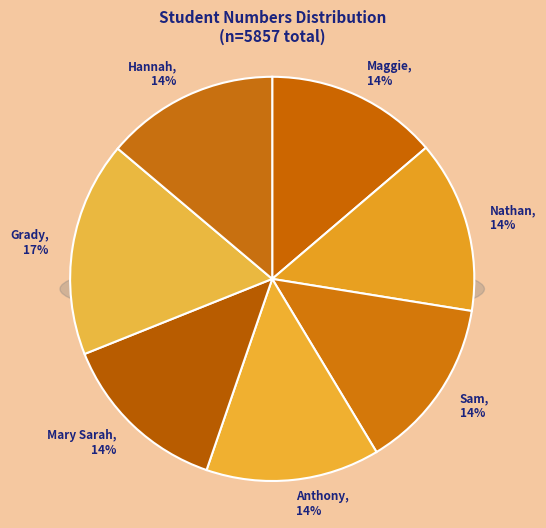

To the nearest percent, what is the combined percentage of Sam and Mary Sarah?

28%